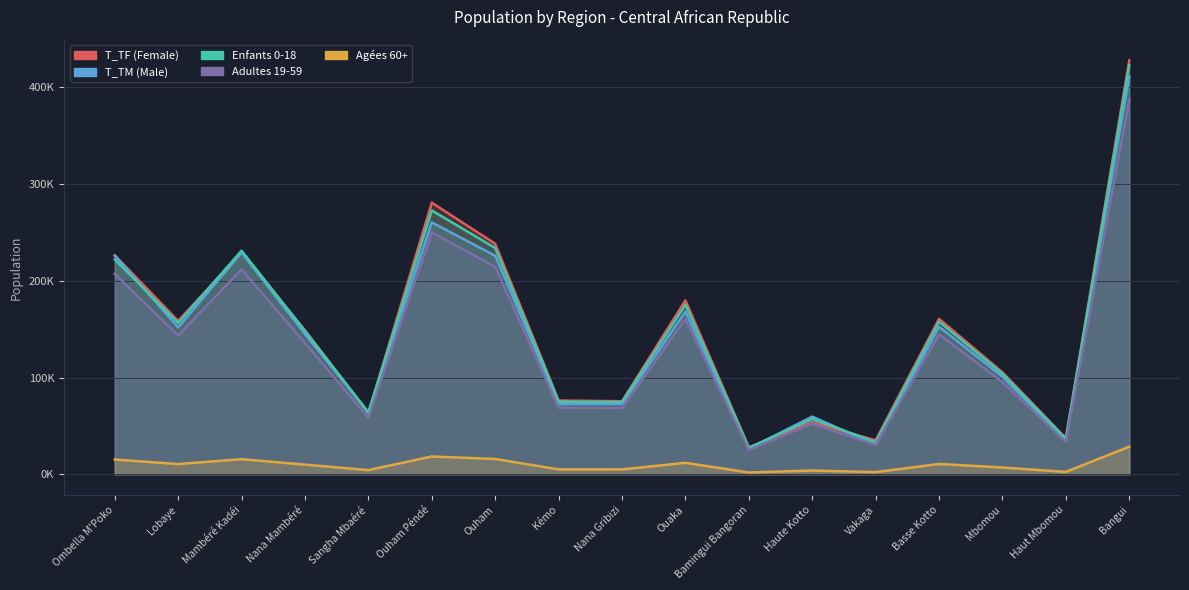

True or false: T_TM and Agees_60plus intersect in this chart.

False